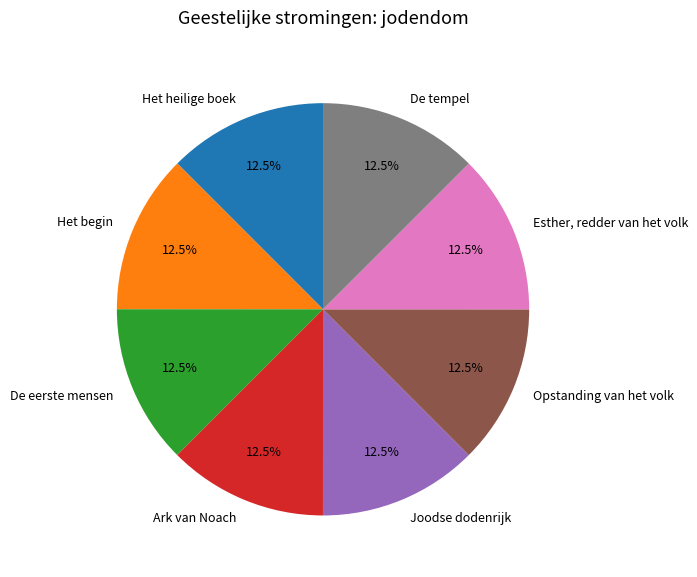

Is De tempel the majority of the pie?

No